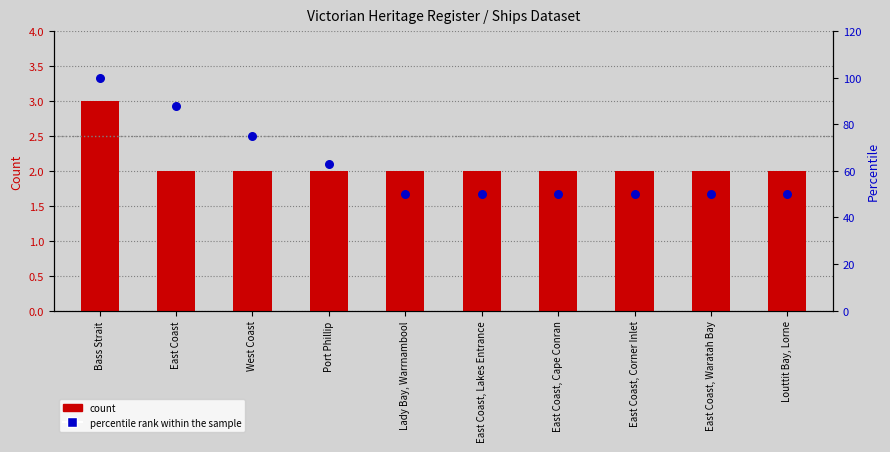

At which category is the sum across all series the highest?

Bass Strait